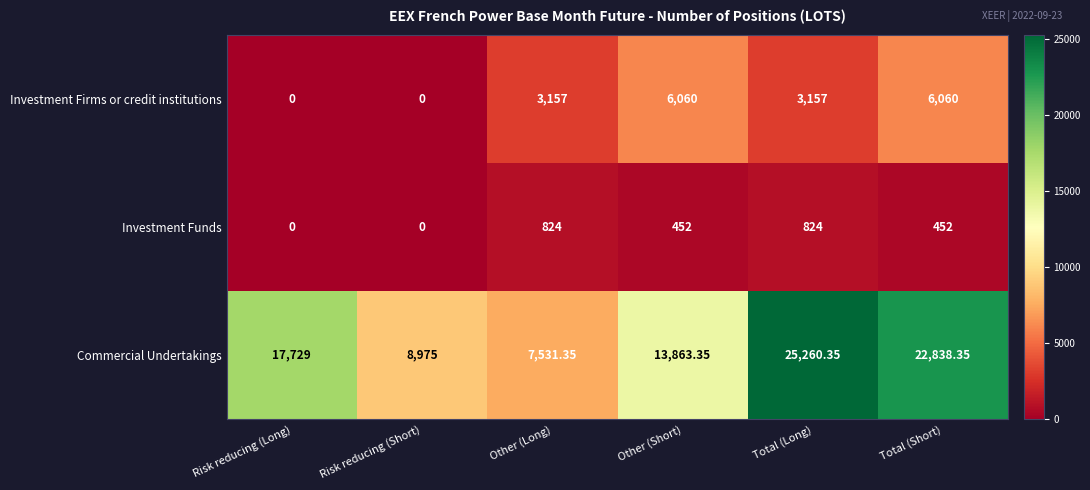

Which series has the largest range (max minus min)?

Commercial Undertakings